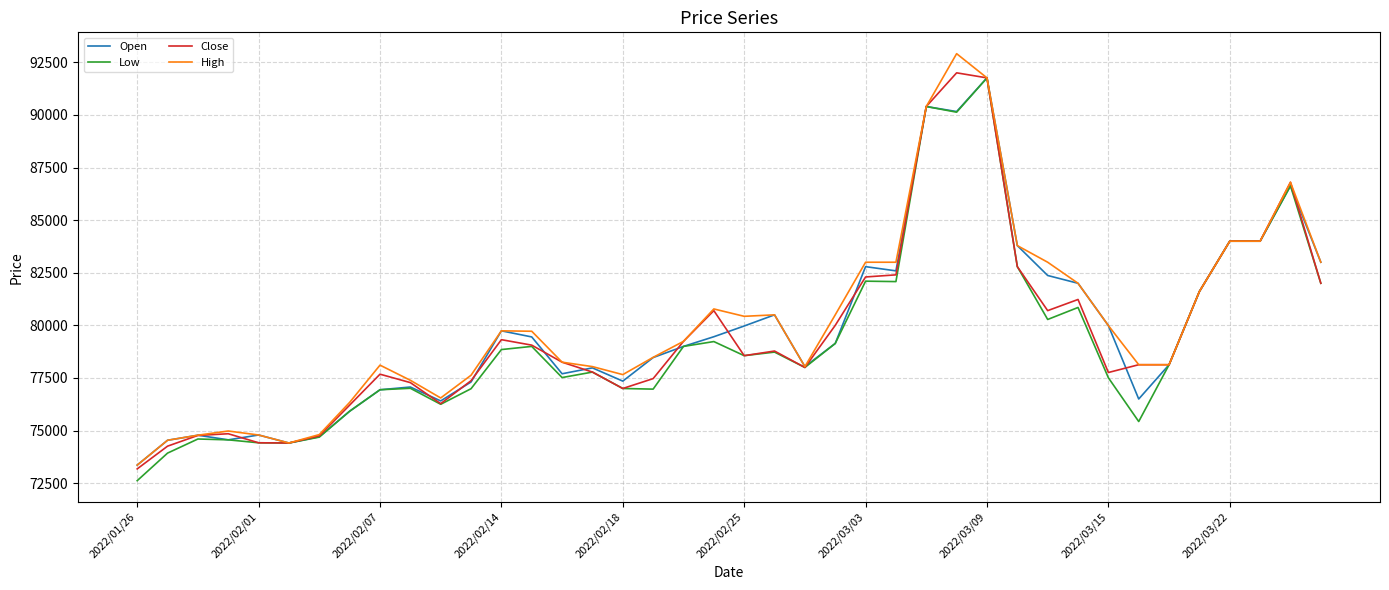

What are all the series names shown in the legend?

Open, Low, Close, High